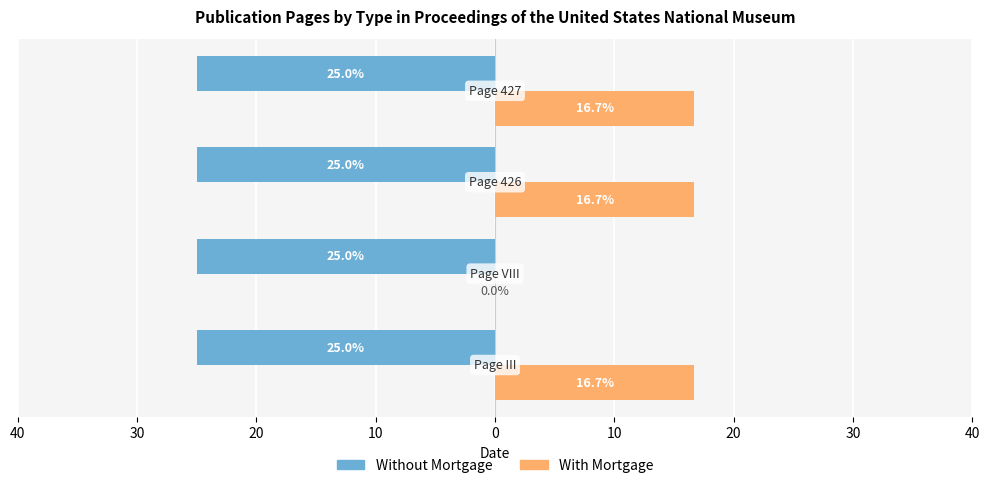

What are all the series names shown in the legend?

Without Mortgage, With Mortgage